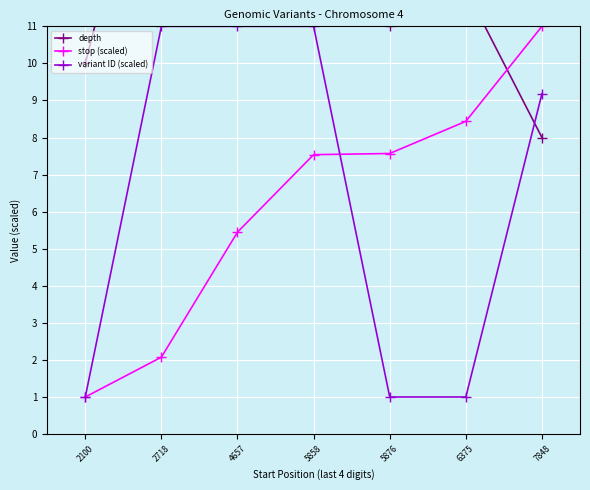

How many times do stop (scaled) and variant ID (scaled) cross each other?

1